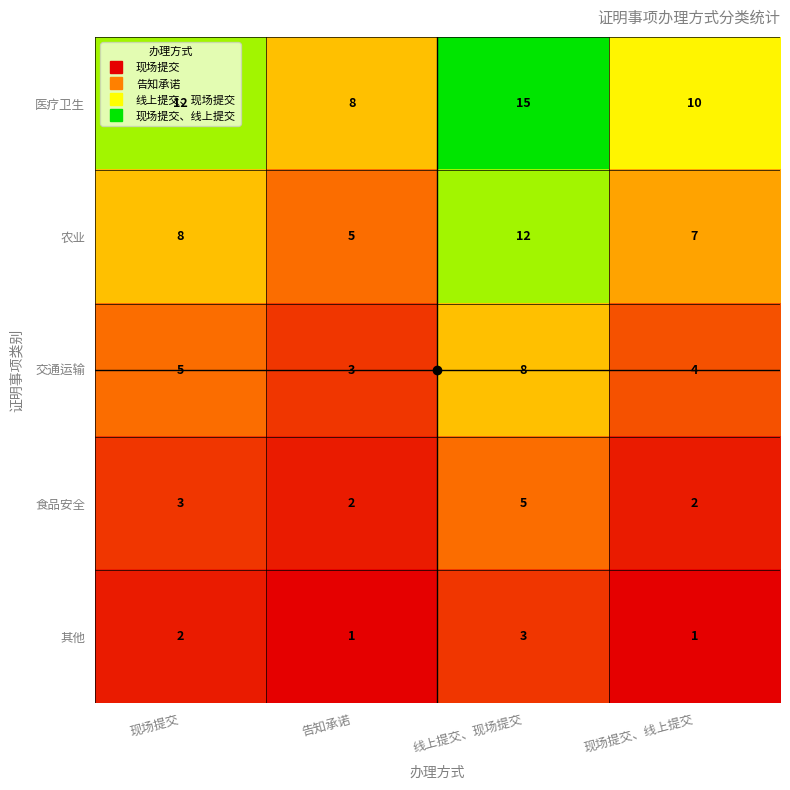

What is the sum of all 农业 values?

32